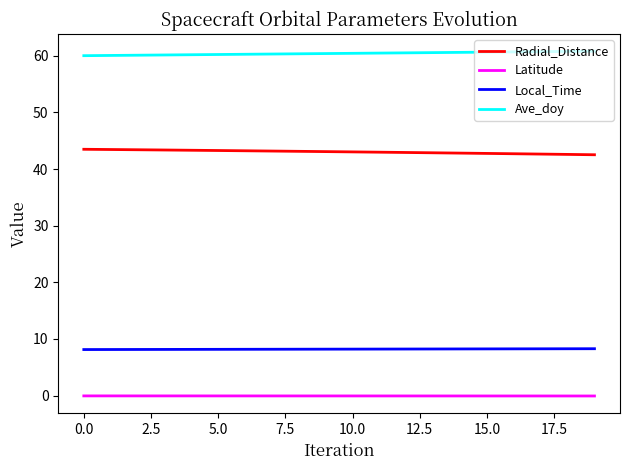

What is the lowest value of the Local_Time series?

8.1